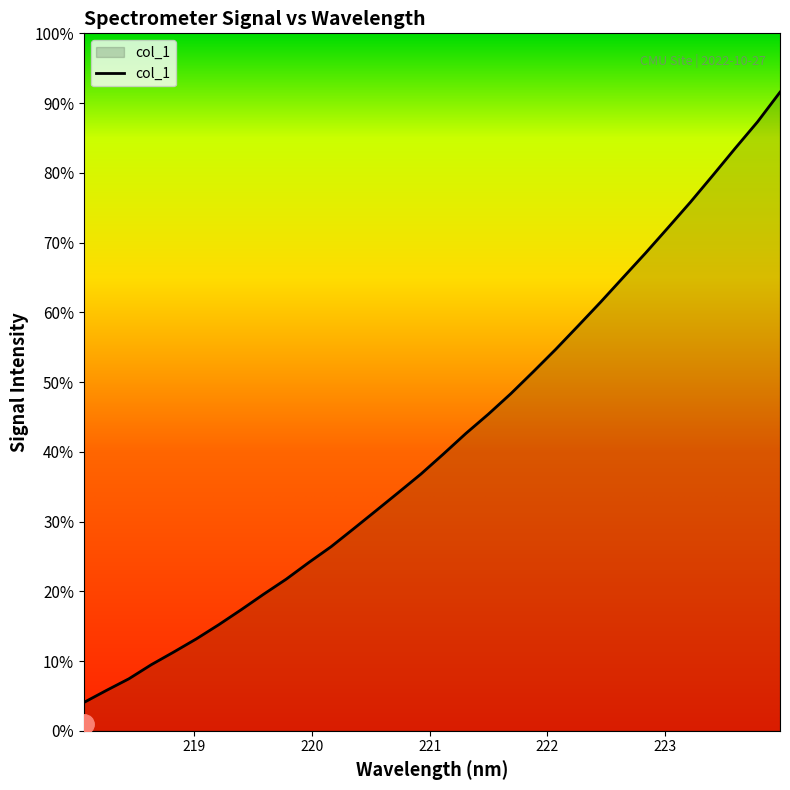

Does the chart display data point markers on the line(s)?

No